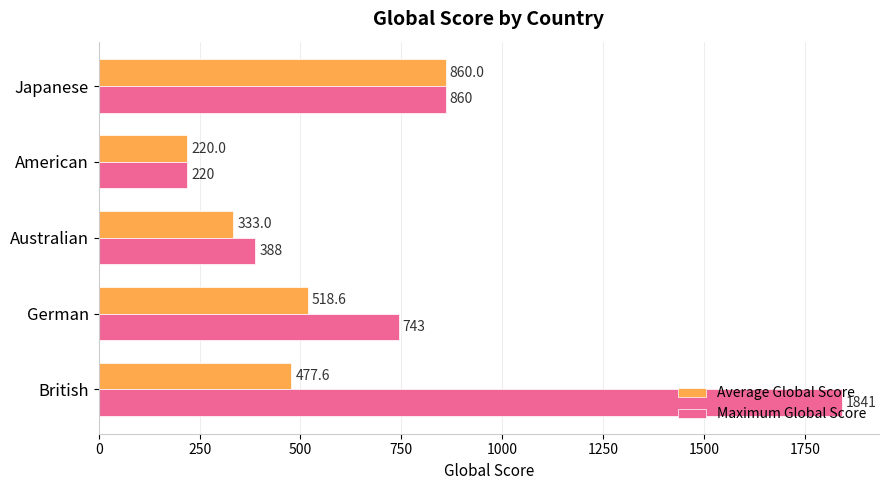

Which series has the largest range (max minus min)?

Maximum Global Score